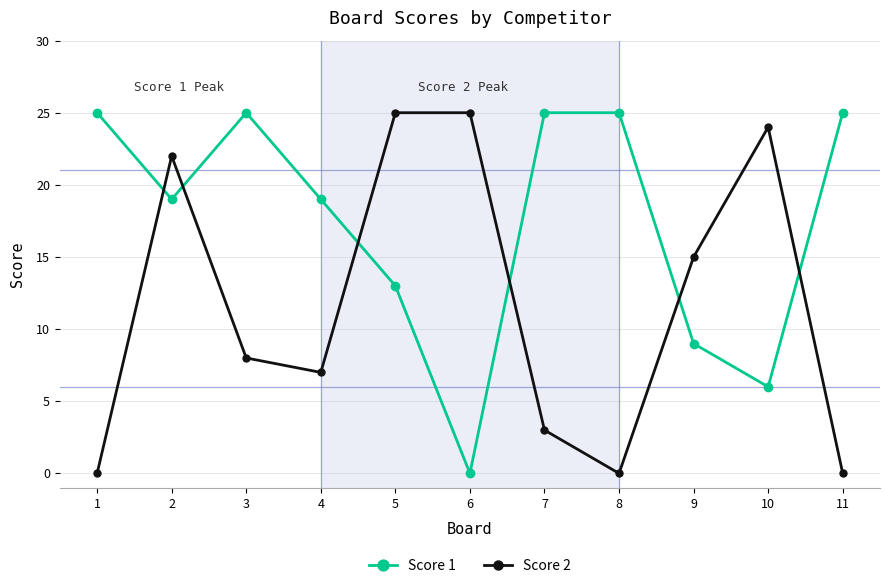

How many interior local valleys does the Score 2 series have?

2